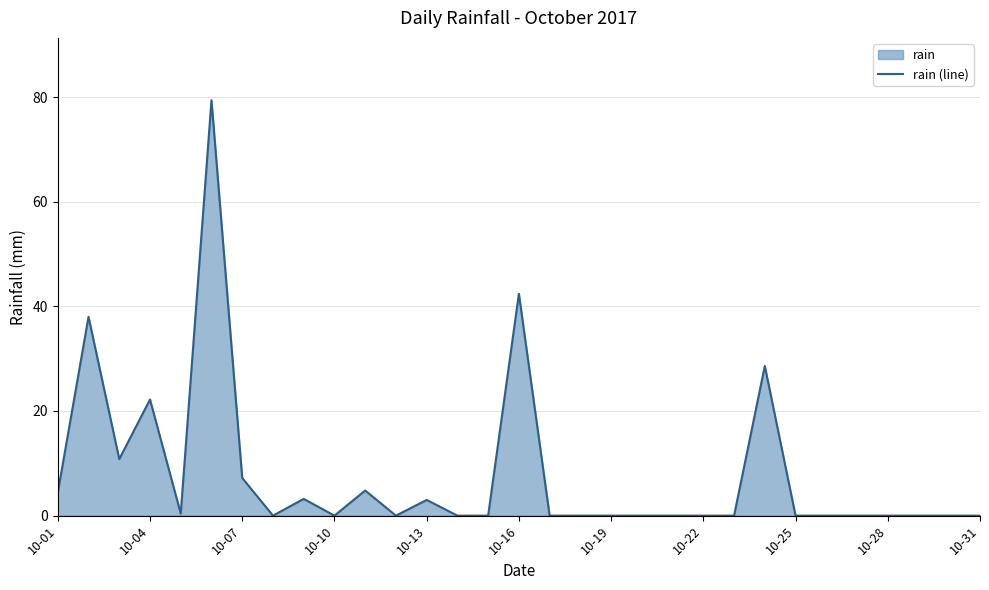

True or false: there are more than 2 points higher than both neighbors.

True